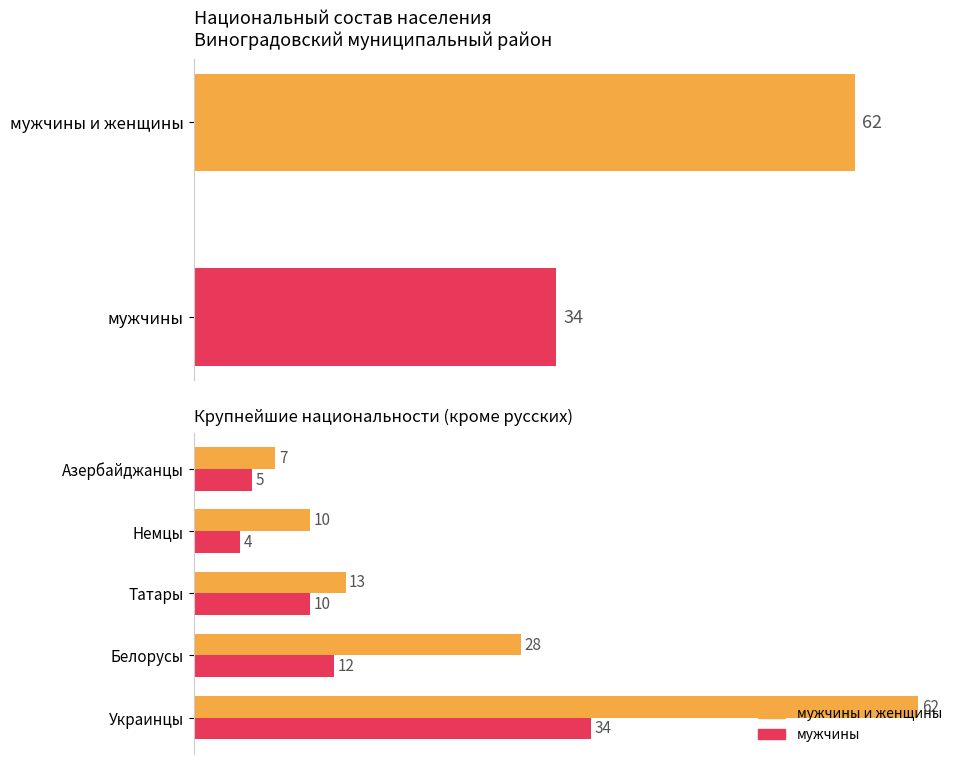

What is the highest value of the мужчины series?

34